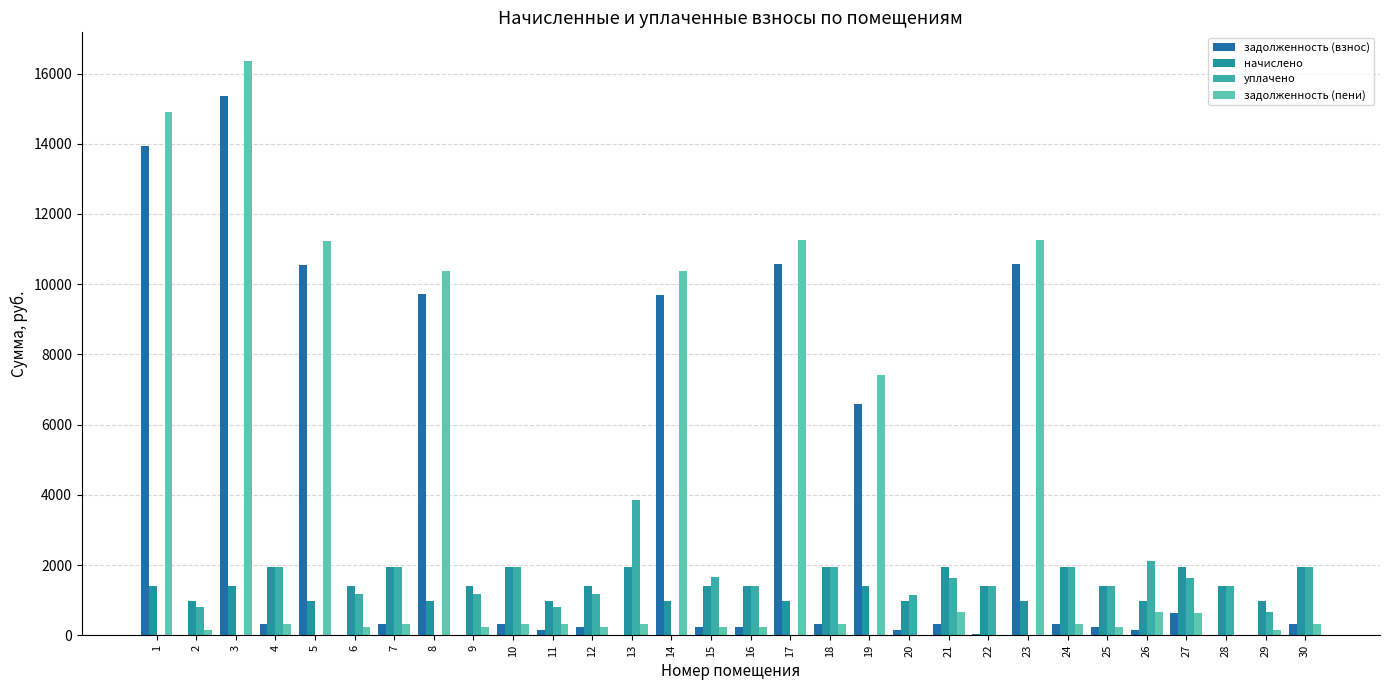

Are the bars grouped side by side (vs. stacked)?

Yes